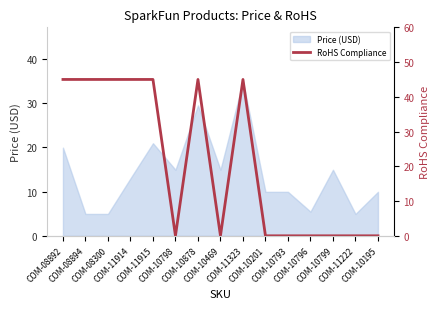

The chart shows a value of -15 at COM-10799. True or false?

False